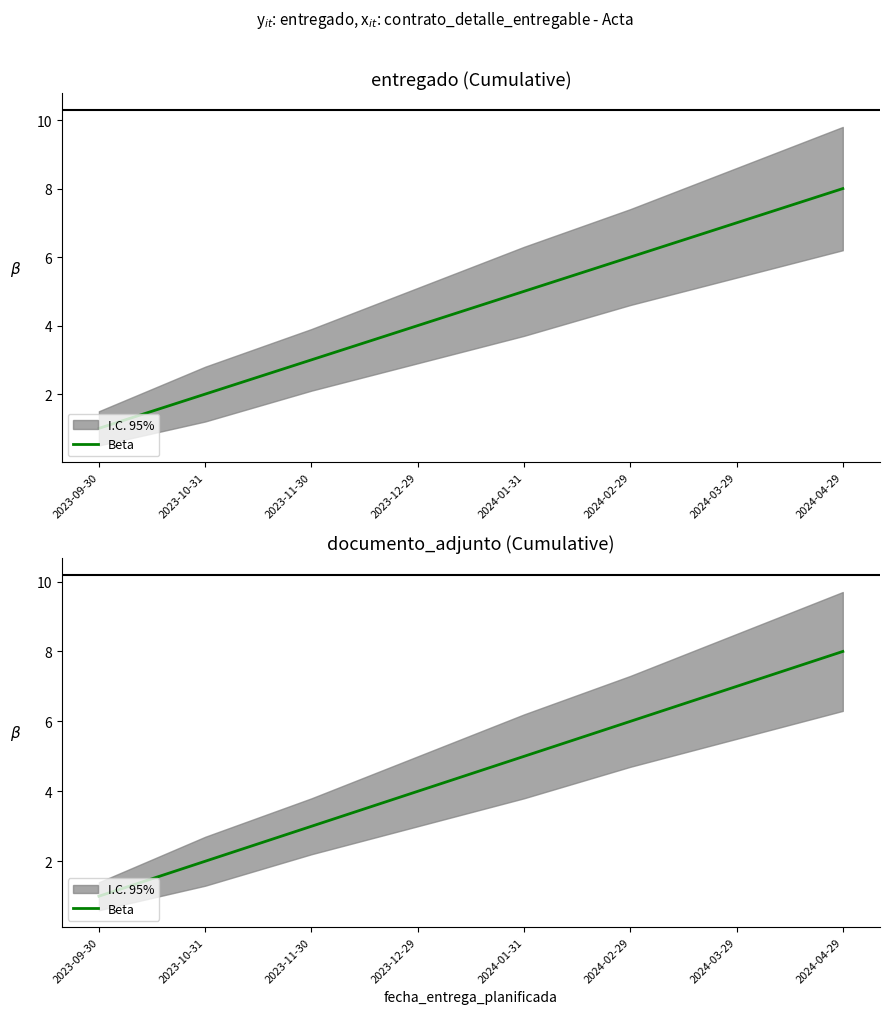

Reading right to left, transcribe all the data shown in this chart.

8	7	6	5	4	3	2	1